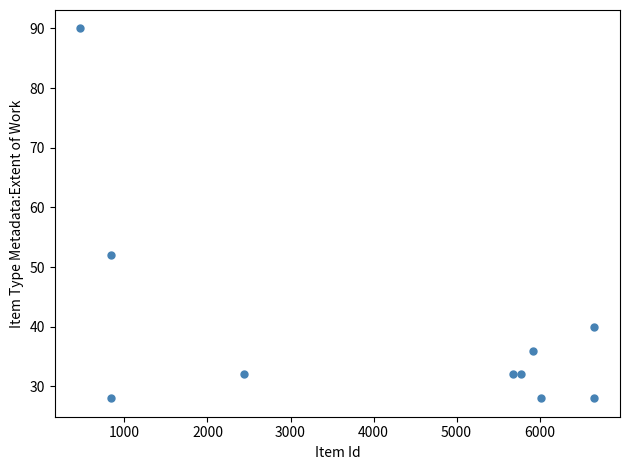

What is the range of X values (max minus min)?

6187